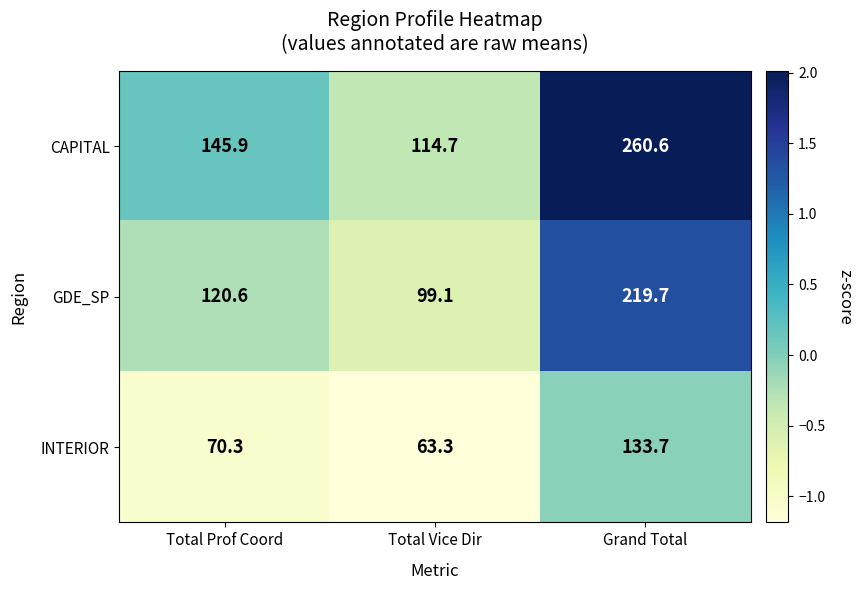

Rank the series by their maximum value, from lowest to highest.

INTERIOR, GDE_SP, CAPITAL